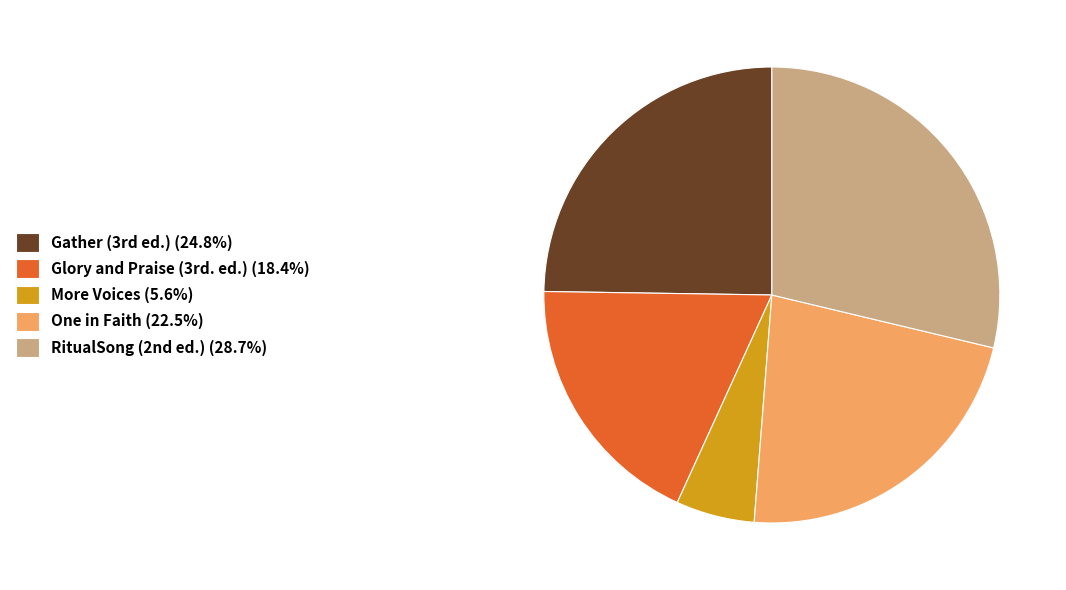

Rank the categories by value from highest to lowest.

RitualSong (2nd ed.), Gather (3rd ed.), One in Faith, Glory and Praise (3rd. ed.), More Voices